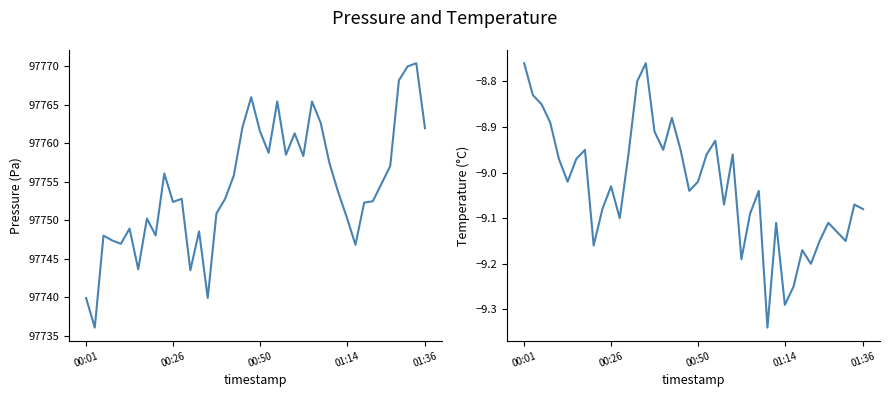

Reading left to right, extract all data points from this chart.

pressure: 97739.9	97736.1	97748.0	97747.4	97746.9	97748.9	97743.6	97750.2	97748.0	97756.1	97752.4	97752.8	97743.5	97748.6	97739.9	97750.9	97752.8	97755.8	97762.1	97766.0	97761.6	97758.8	97765.4	97758.5	97761.3	97758.3	97765.4	97762.6	97757.4	97753.7	97750.4	97746.8	97752.3	97752.5	97754.8	97757.0	97768.2	97770.0	97770.4	97761.9
temperature: -8.8	-8.8	-8.8	-8.9	-9.0	-9.0	-9.0	-8.9	-9.2	-9.1	-9.0	-9.1	-9.0	-8.8	-8.8	-8.9	-8.9	-8.9	-8.9	-9.0	-9.0	-9.0	-8.9	-9.1	-9.0	-9.2	-9.1	-9.0	-9.3	-9.1	-9.3	-9.2	-9.2	-9.2	-9.2	-9.1	-9.1	-9.2	-9.1	-9.1